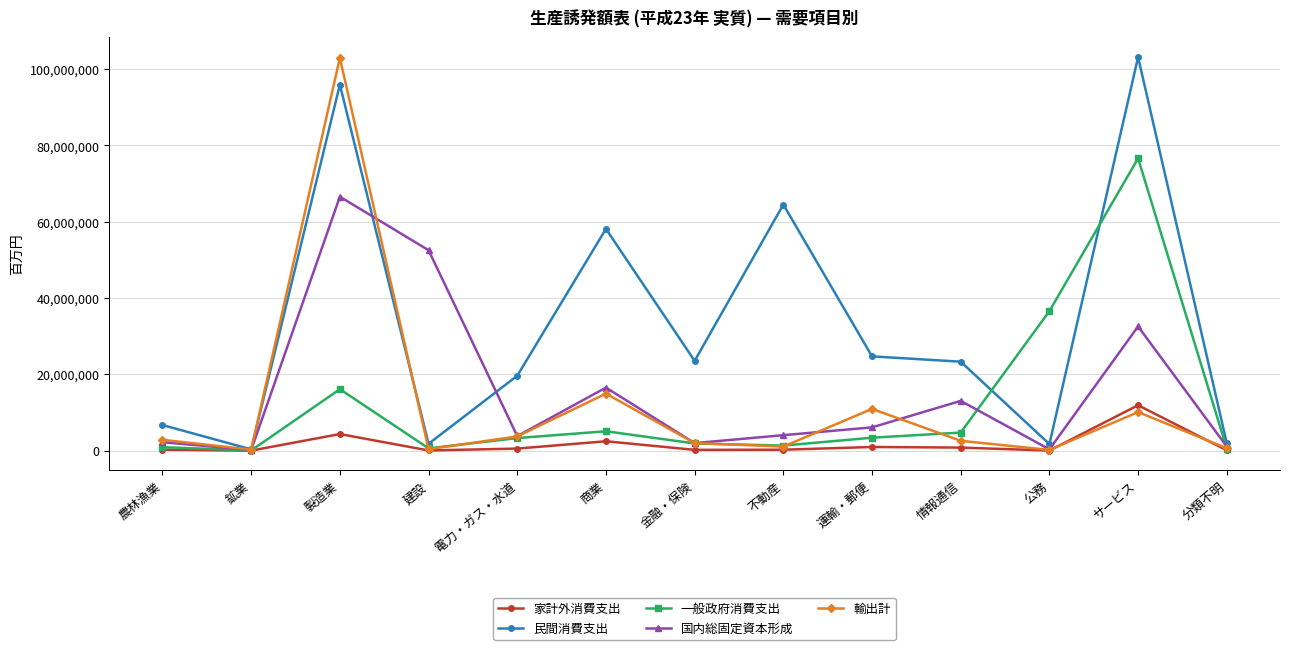

At how many categories does at least one series exceed 81422701?

2